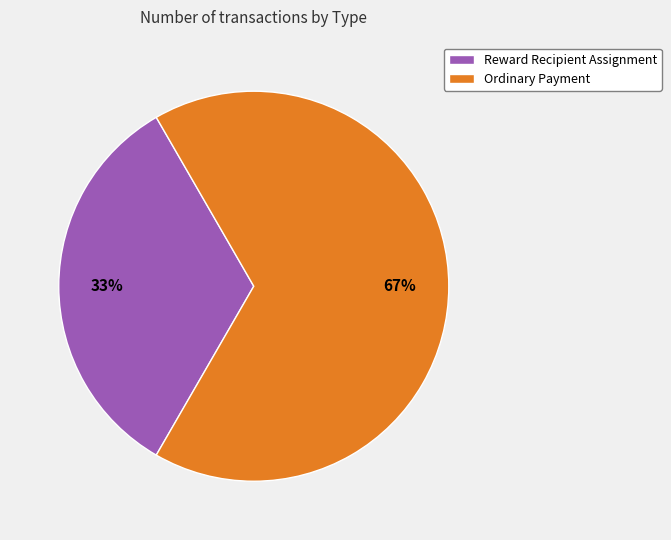

Is it true that Ordinary Payment is 80% of the pie?

False